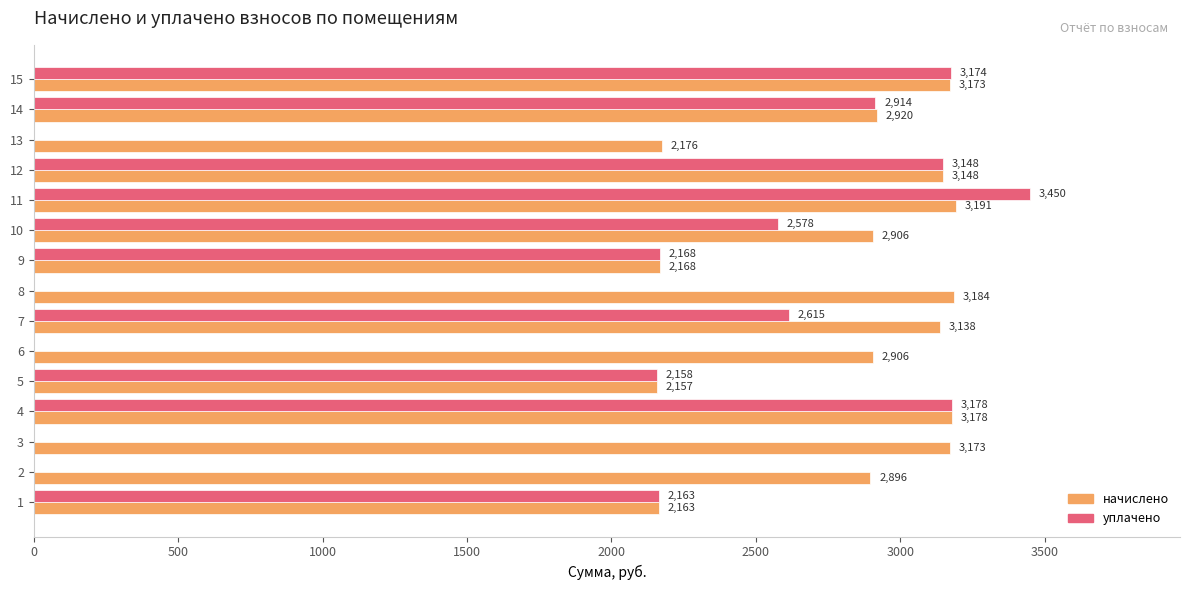

Which series has the largest total across all categories?

начислено